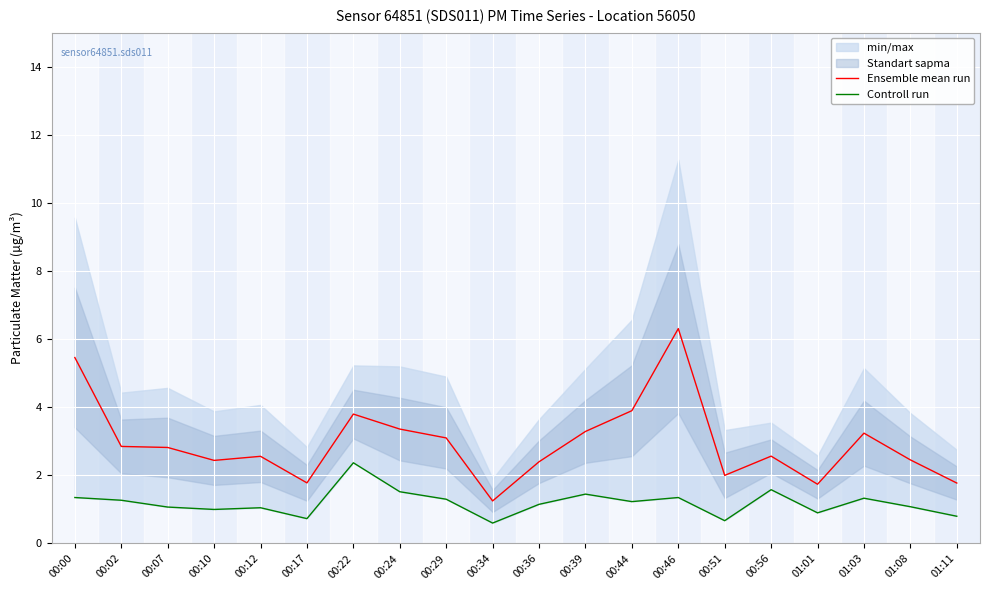

Reading left to right, list all the values displayed in this chart.

Ensemble mean run: 00:00=5.5	00:02=2.8	00:07=2.8	00:10=2.4	00:12=2.6	00:17=1.8	00:22=3.8	00:24=3.4	00:29=3.1	00:34=1.2	00:36=2.4	00:39=3.3	00:44=3.9	00:46=6.3	00:51=2.0	00:56=2.6	01:01=1.7	01:03=3.2	01:08=2.5	01:11=1.8
Controll run: 00:00=1.4	00:02=1.3	00:07=1.1	00:10=1.0	00:12=1.1	00:17=0.7	00:22=2.4	00:24=1.5	00:29=1.3	00:34=0.6	00:36=1.1	00:39=1.4	00:44=1.2	00:46=1.4	00:51=0.7	00:56=1.6	01:01=0.9	01:03=1.3	01:08=1.1	01:11=0.8